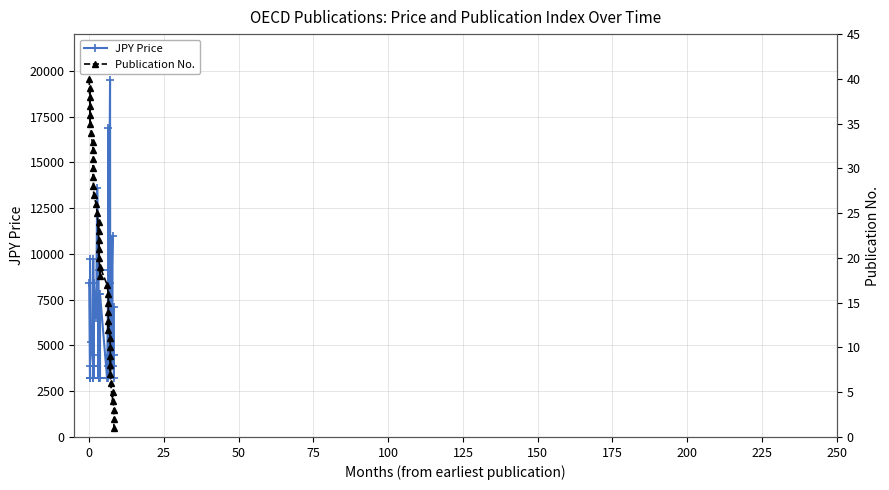

Rank the series by their average value, from lowest to highest.

Publication No., JPY Price